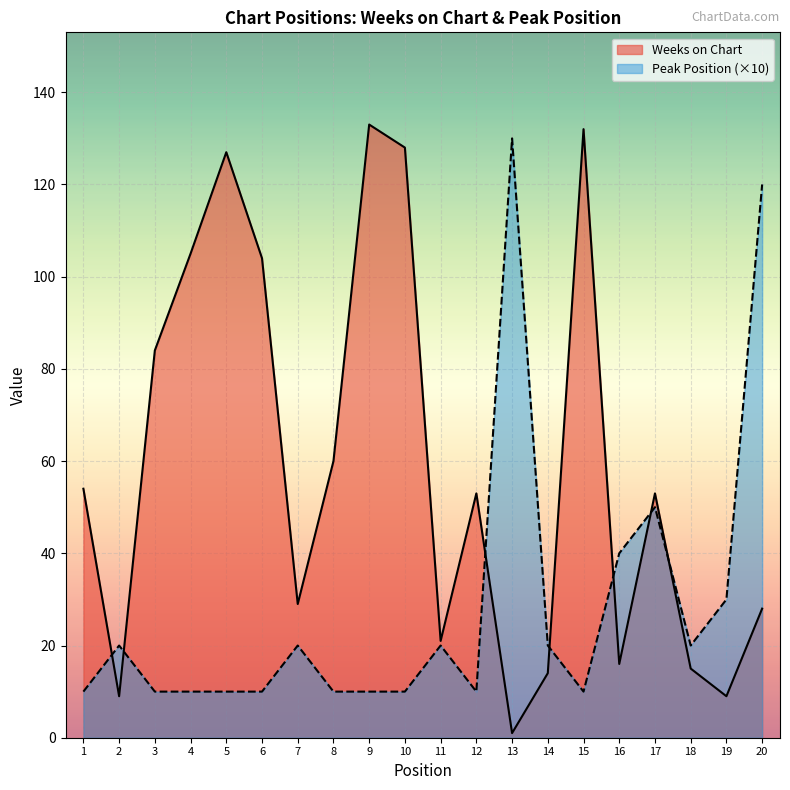

Rank the categories by Weeks on Chart value from lowest to highest.

13, 2, 19, 14, 18, 16, 11, 20, 7, 12, 17, 1, 8, 3, 6, 4, 5, 10, 15, 9